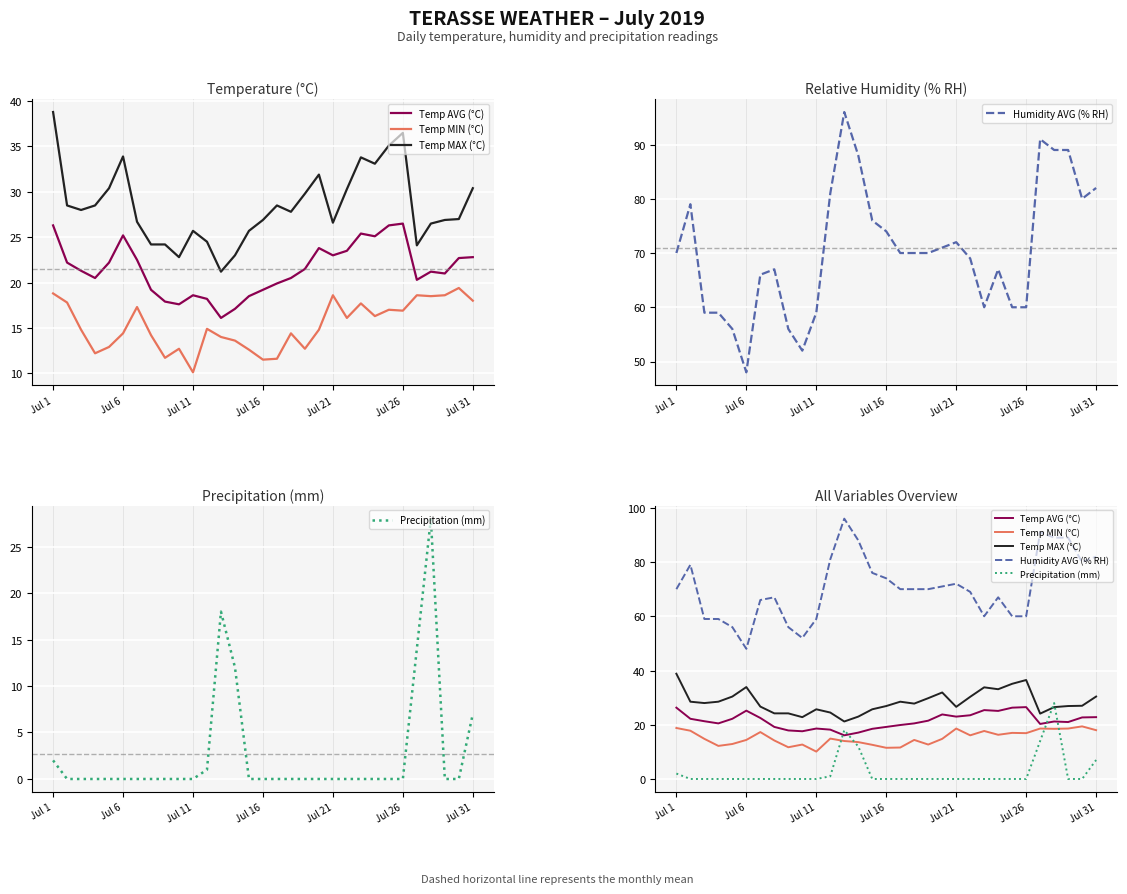

Is this an area chart (filled region under the line)?

No